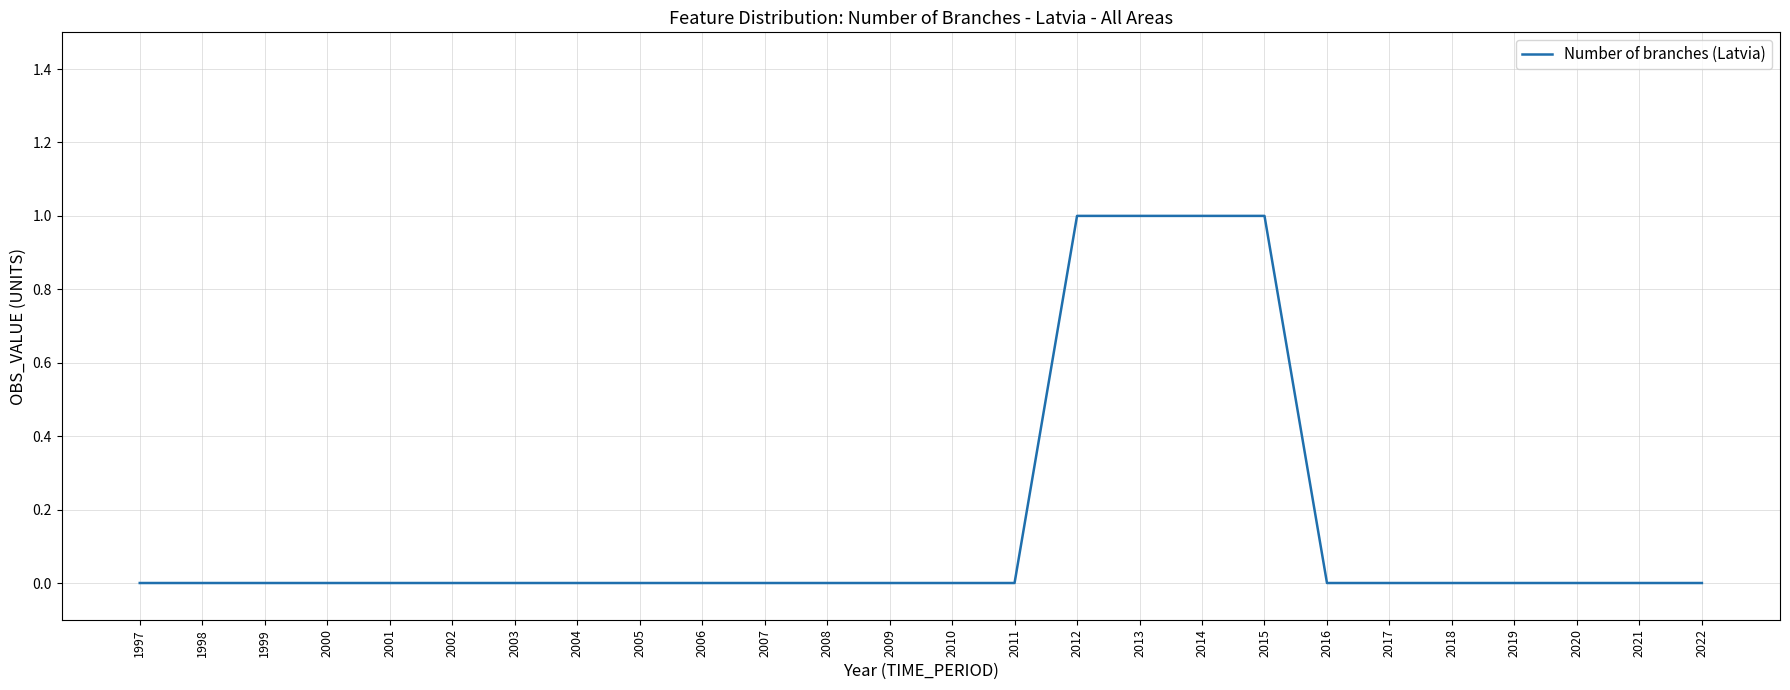

What is the difference between the maximum and second lowest values?

1